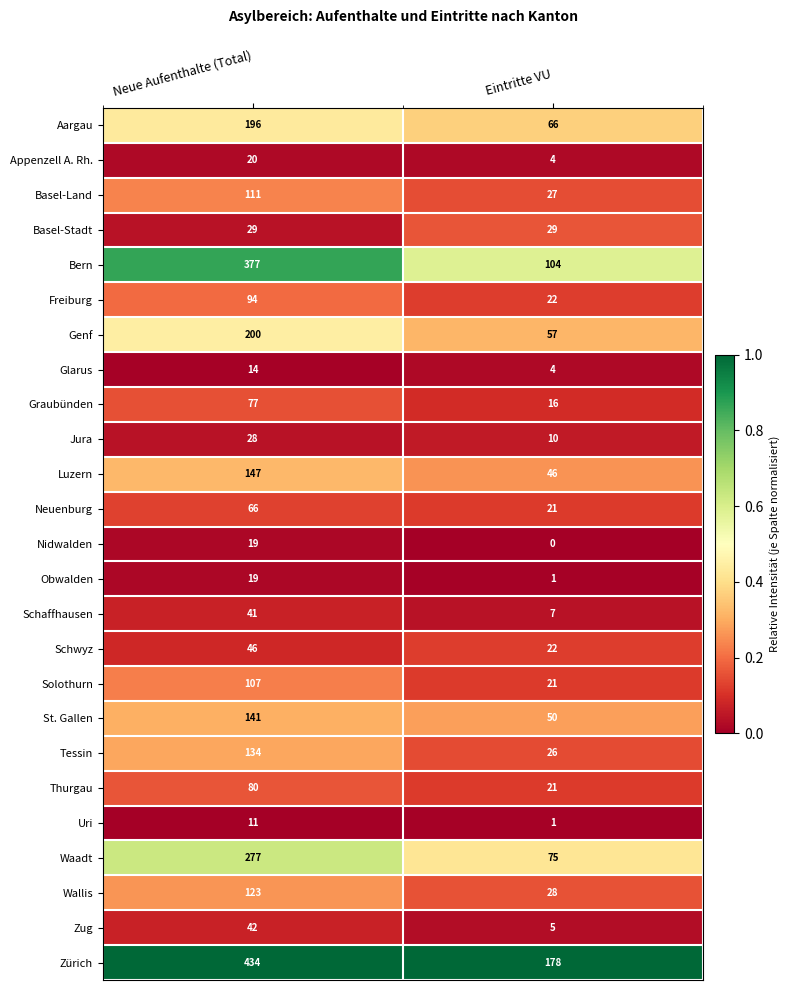

At which category does the chart reach its peak across all series?

Neue Aufenthalte (Total)